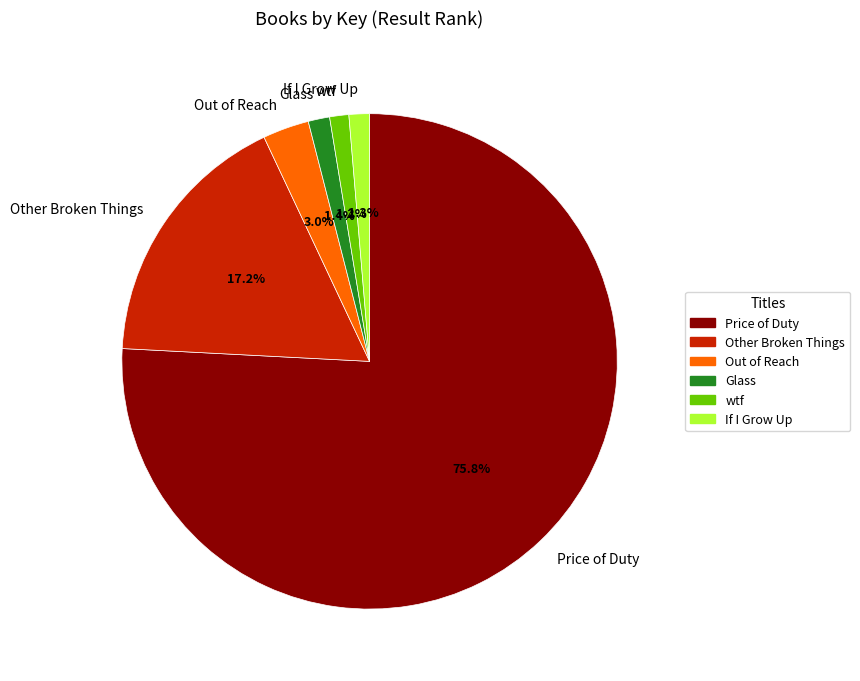

Which slice represents more than half of the pie?

Price of Duty